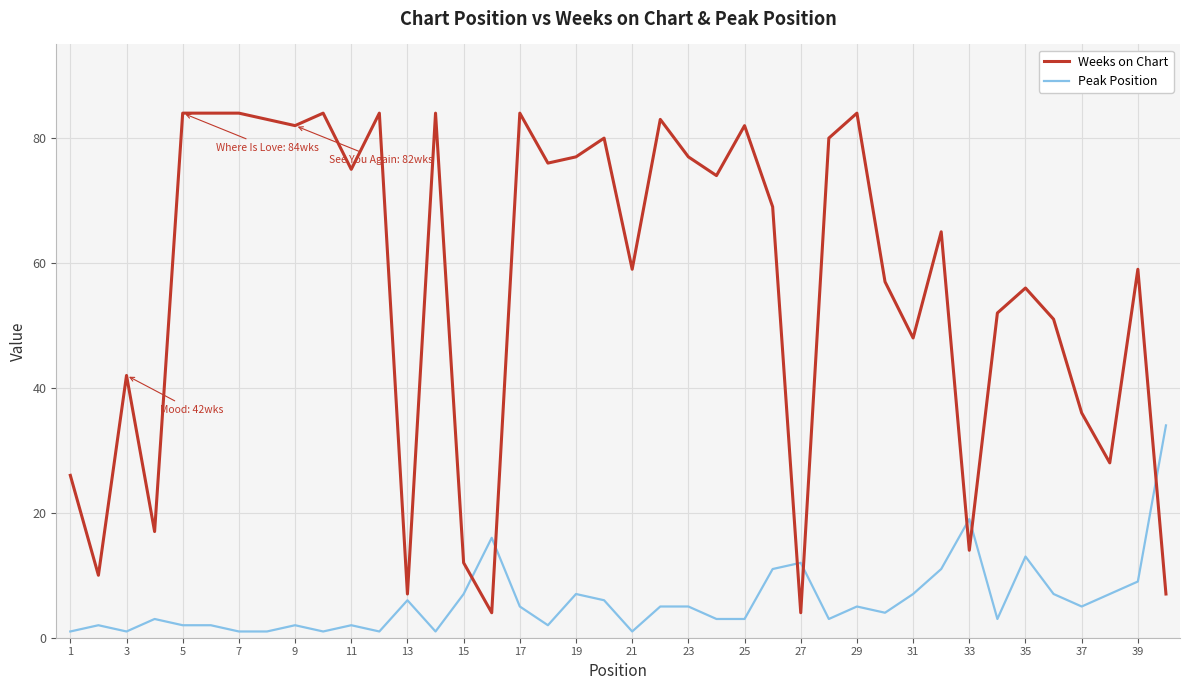

True or false: Weeks on Chart and Peak Position cross at least once.

True